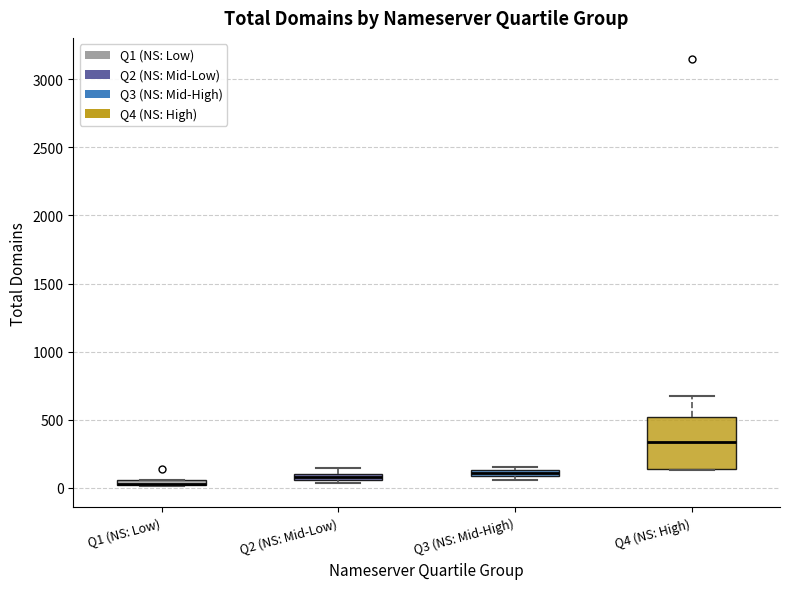

Which box is the tallest, from its lower edge to its upper edge?

Q4 (NS: High)